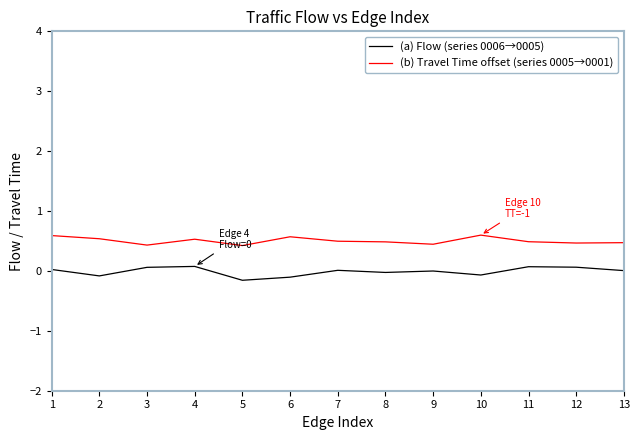

True or false: (b) Travel Time offset (series 0005→0001) and (a) Flow (series 0006→0005) cross at least once.

False